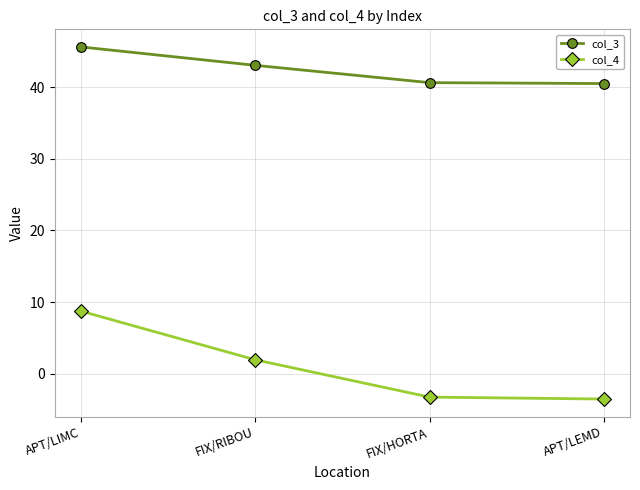

Is this an area chart (filled region under the line)?

No